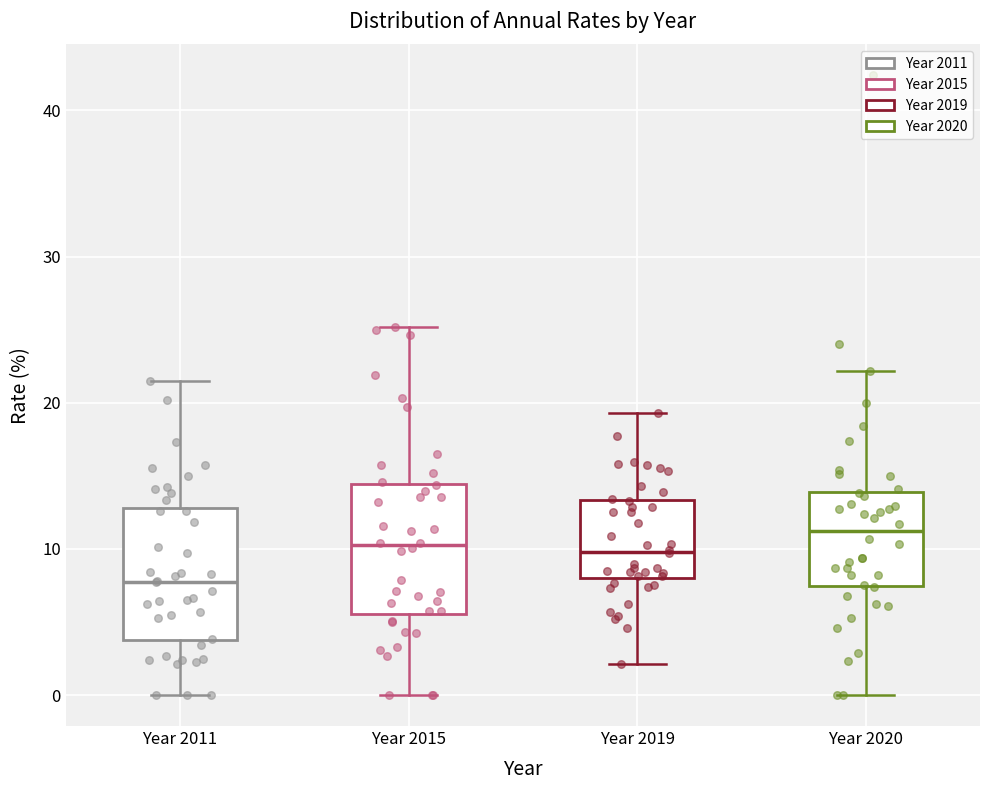

Reading left to right, transcribe this box plot: for each box, give where its median line is, the range the box spans, and where its two whiskers end, as read against the y-axis. The values are not printed on the chart, so give them approximately, as read against the axis.

Year 2011: median 8, box 4 to 13, whiskers 0 to 22
Year 2015: median 10, box 6 to 14, whiskers 0 to 25
Year 2019: median 10, box 8 to 13, whiskers 2 to 19
Year 2020: median 11, box 7 to 14, whiskers 0 to 22